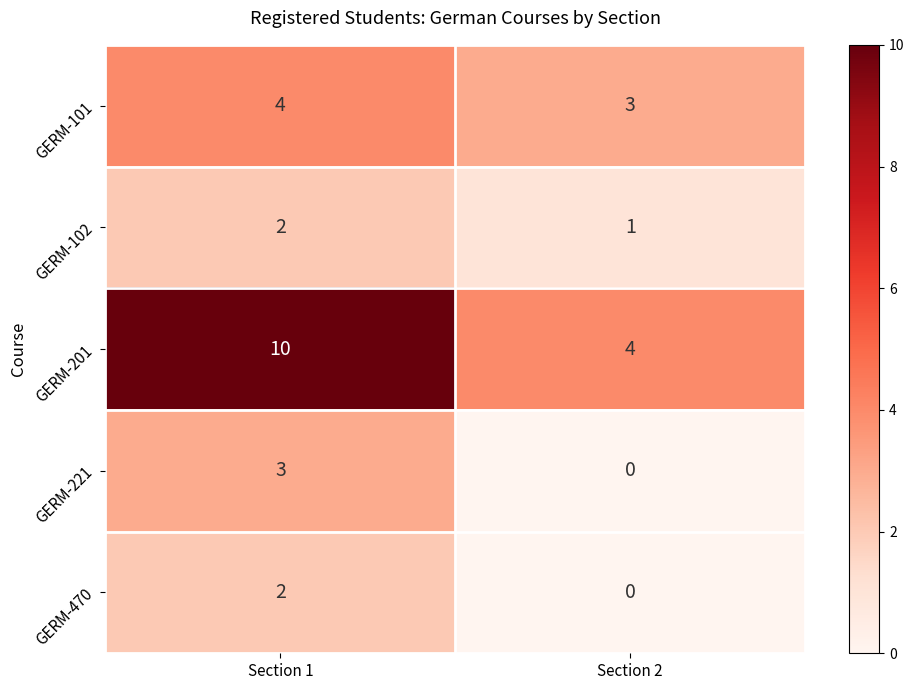

Which series has the largest range (max minus min)?

GERM-201